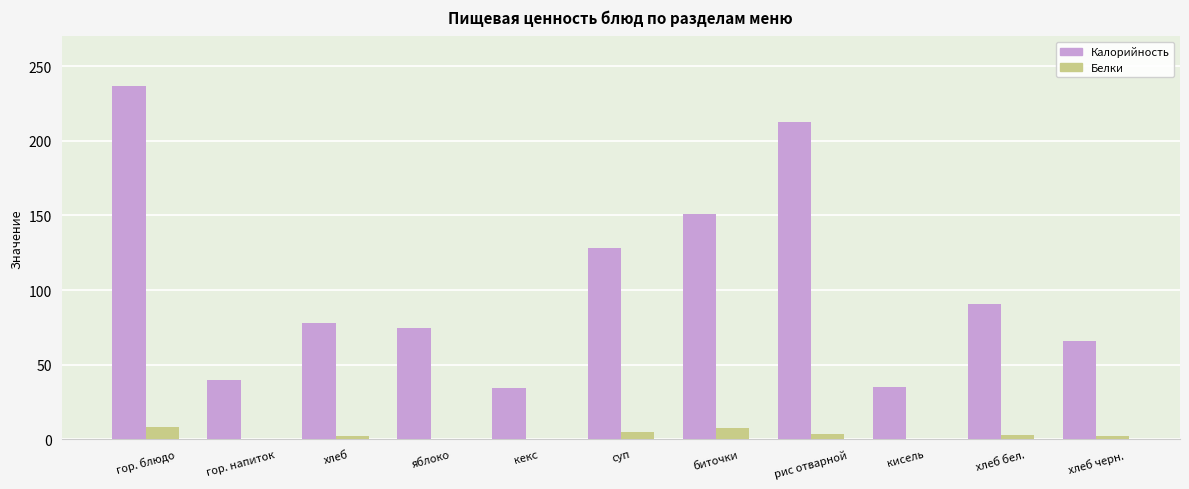

The Калорийность series shows 50.9 at яблоко. True or false?

False